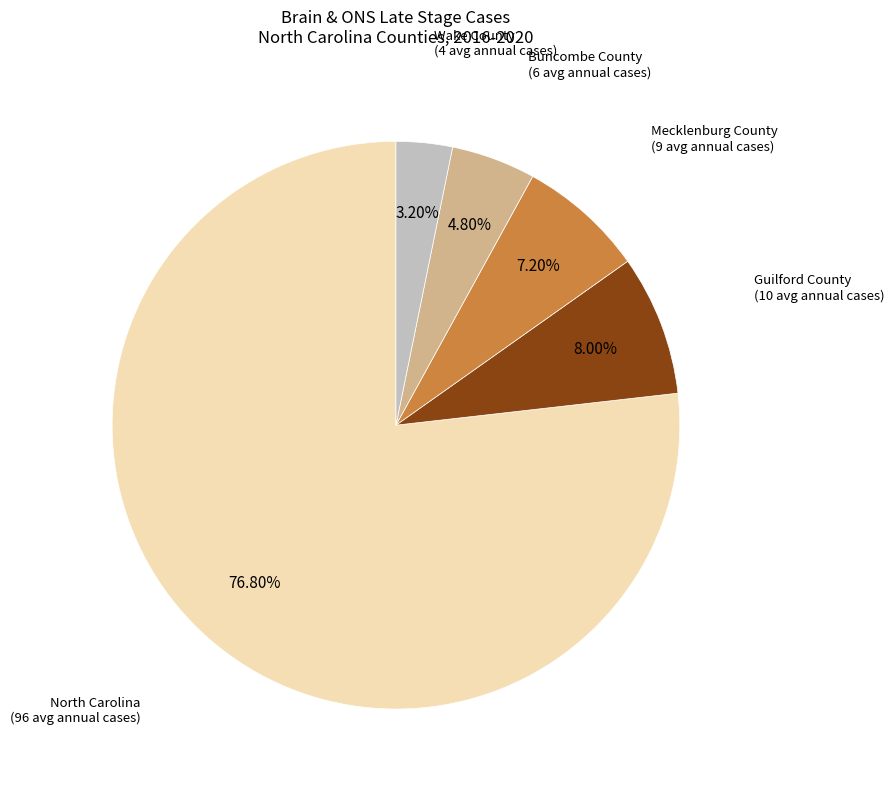

Does any single category account for the majority?

Yes